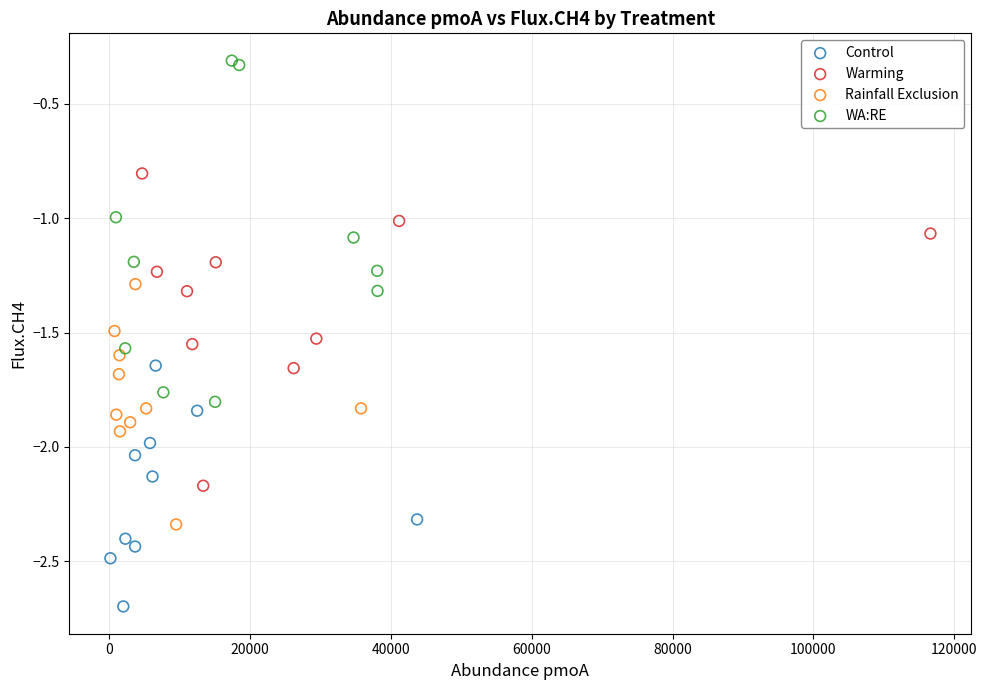

Which series has the largest Y range (max minus min)?

WA:RE